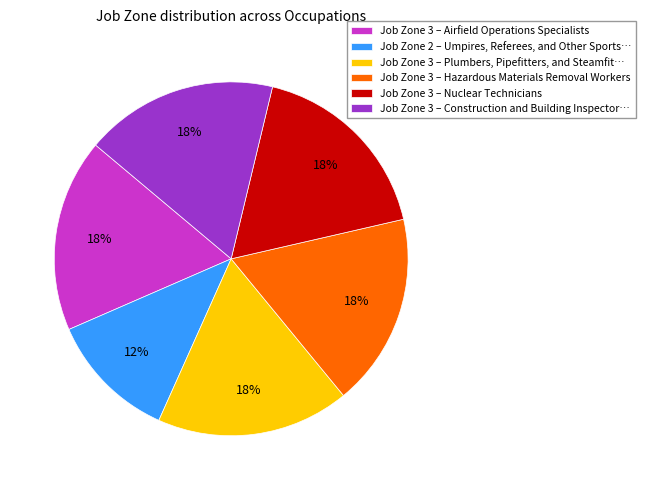

Which slice is the smallest?

Job Zone 2 – Umpires, Referees, and Other Sports…